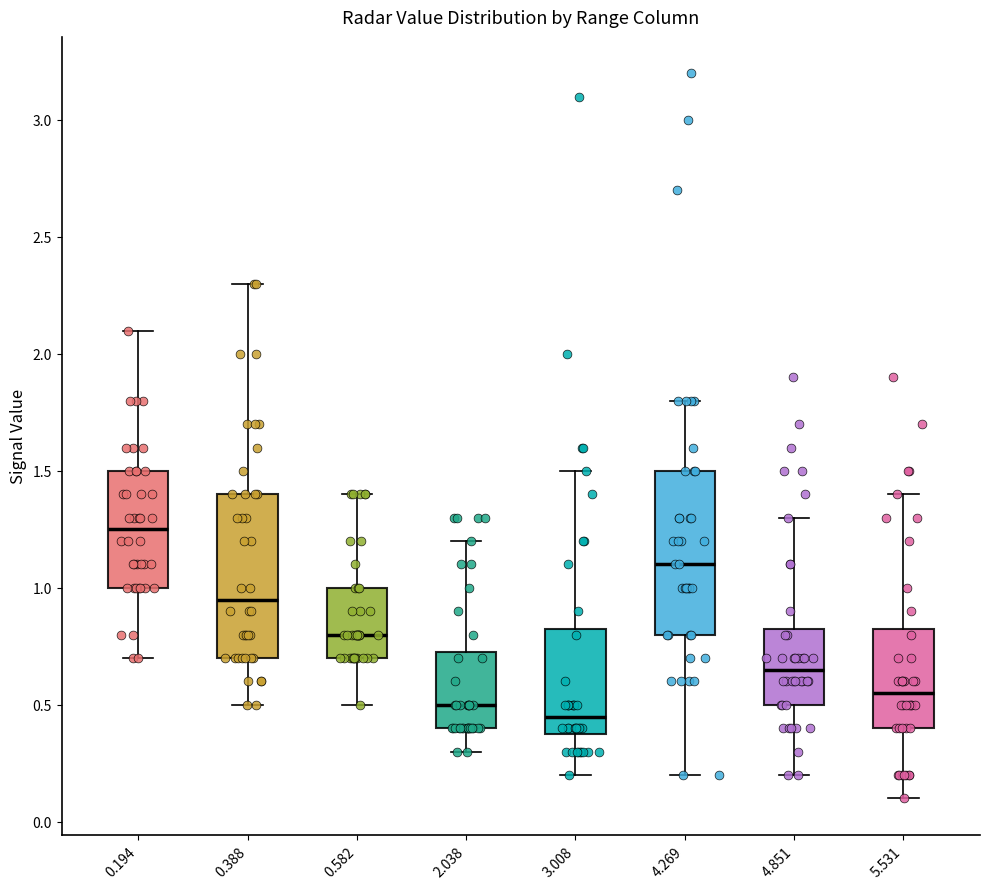

Where does the upper whisker of the box at x = 5.531 end on the y-axis? The values are not printed on the chart, so give them approximately, as read against the axis.

1.40